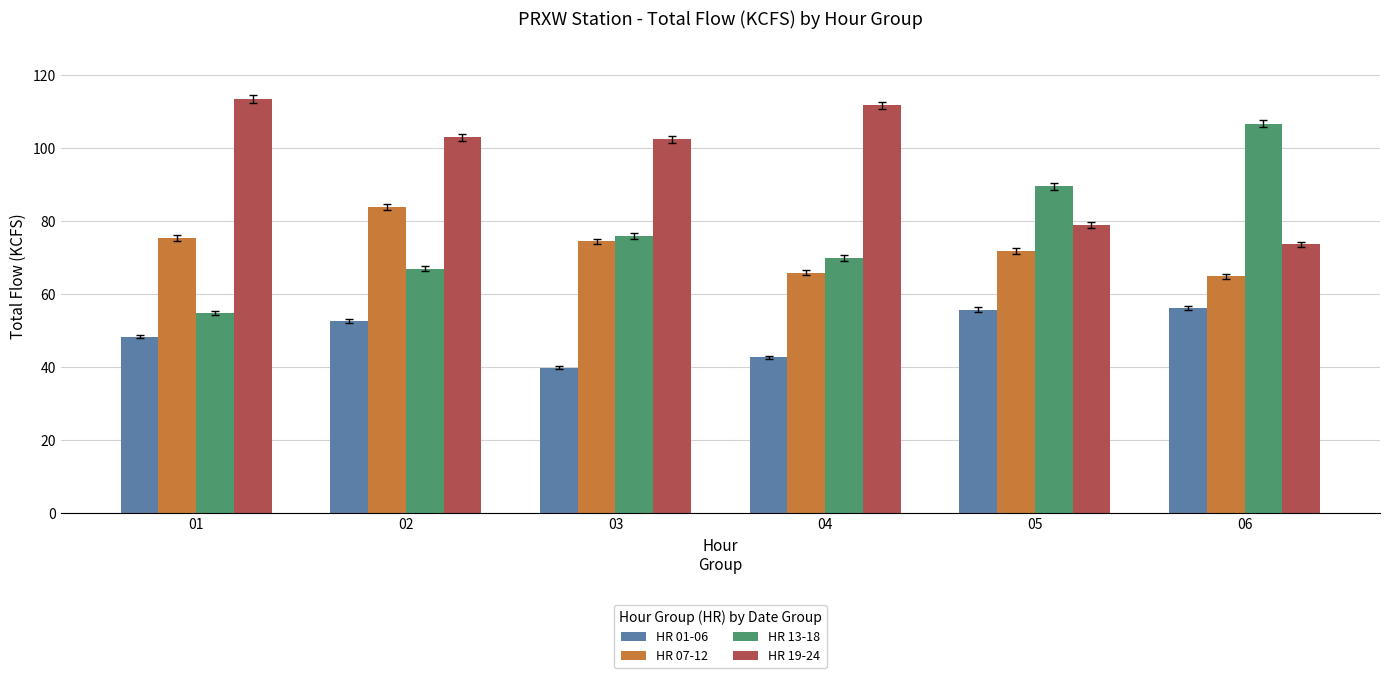

What are all the series names shown in the legend?

HR 01-06, HR 07-12, HR 13-18, HR 19-24